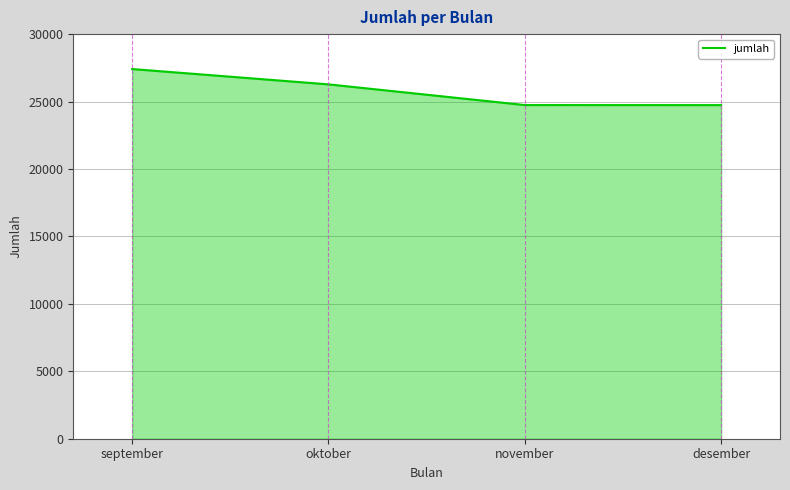

Which has a higher value, oktober or november?

oktober